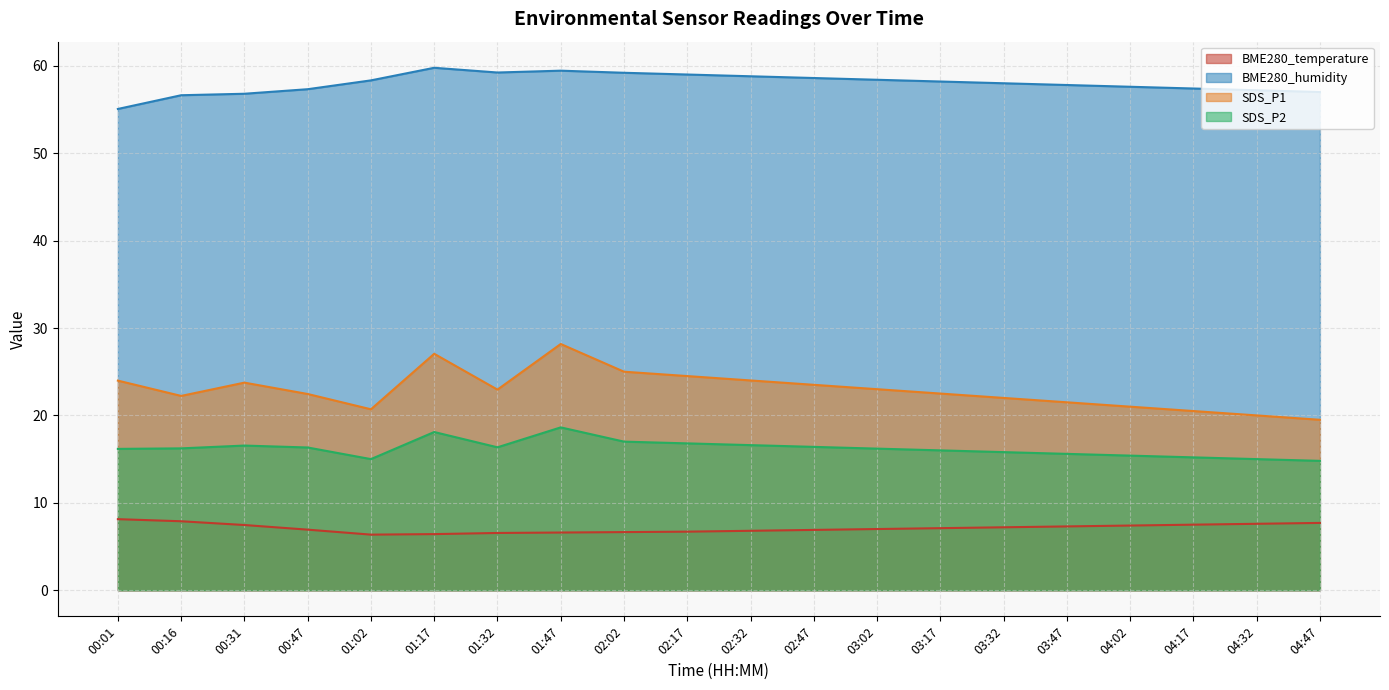

Which has a higher value, 00:31 or 04:47?

04:47